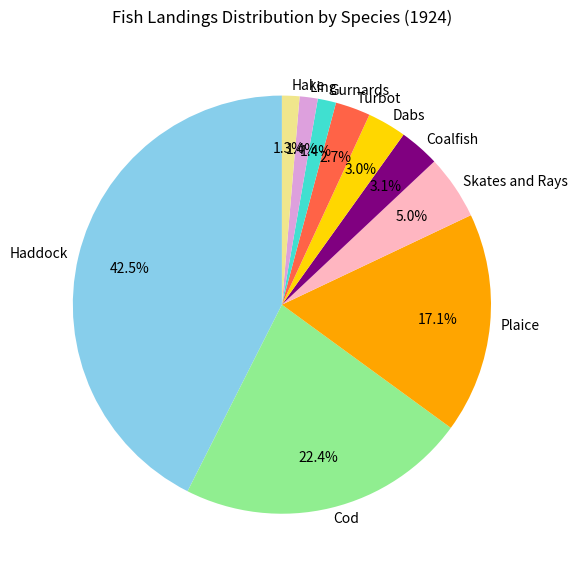

Is there a majority slice in this chart?

No